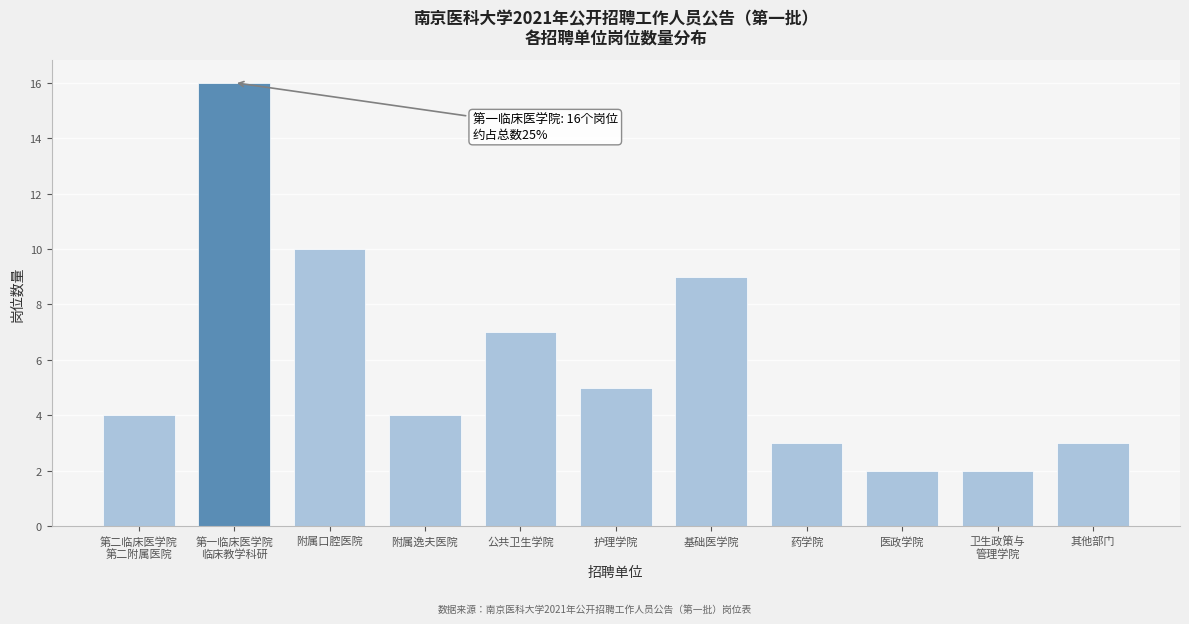

Reading right to left, transcribe all the data shown in this chart.

3	2	2	3	9	5	7	4	10	16	4